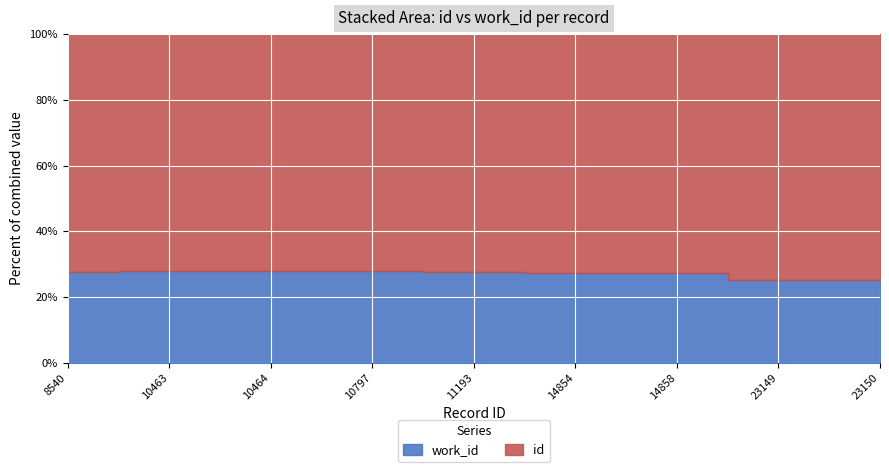

What is the total value across all series at 10464?

14502